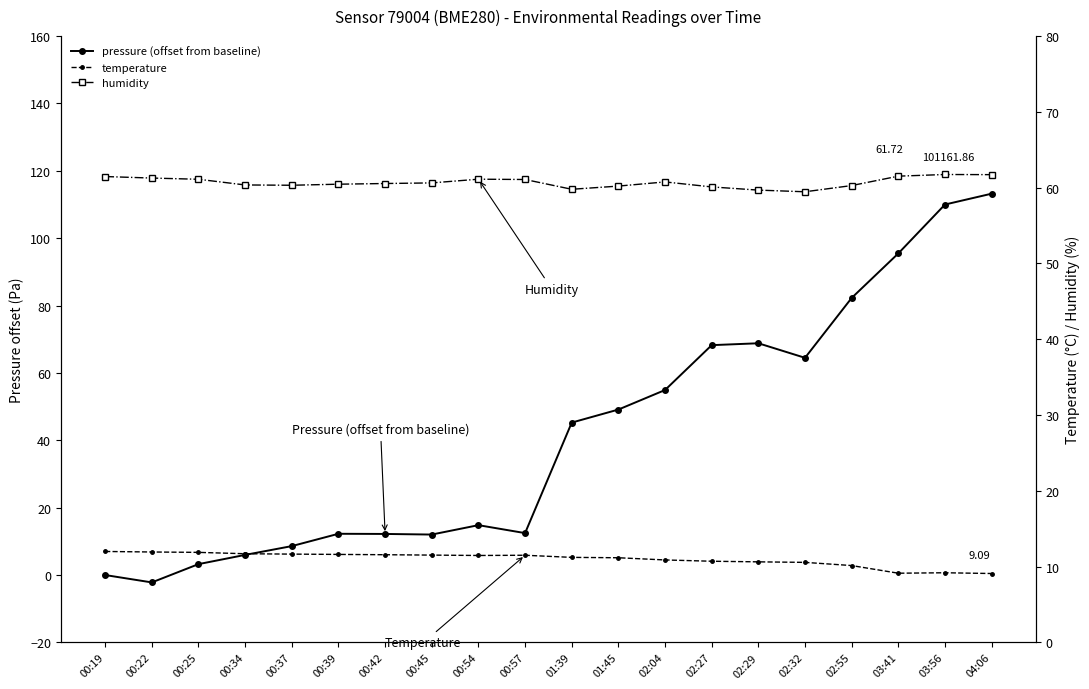

True or false: pressure (offset from baseline) has more than 2 interior local peaks.

True